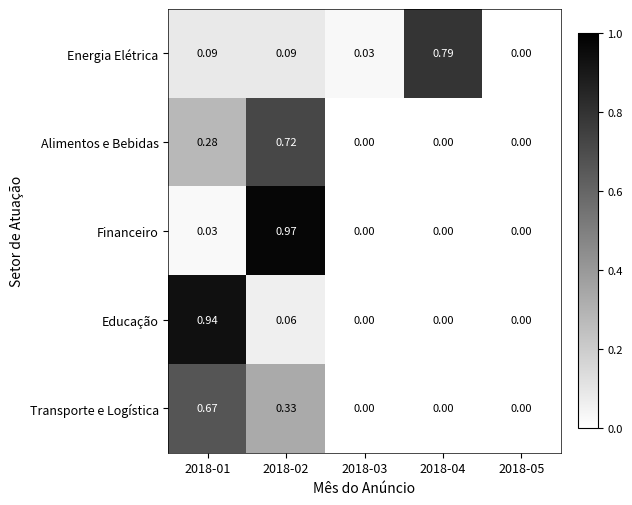

Which series has the widest spread of values?

Financeiro